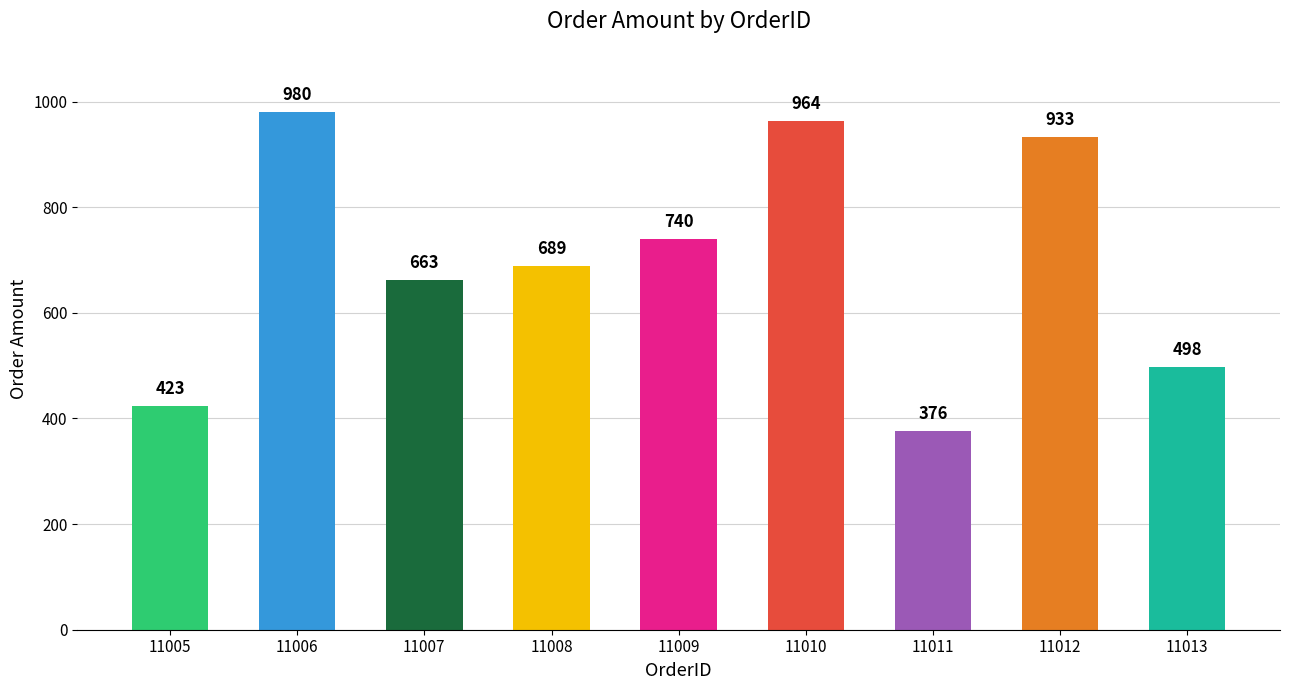

True or false: the data shows 689 at 11008.

True